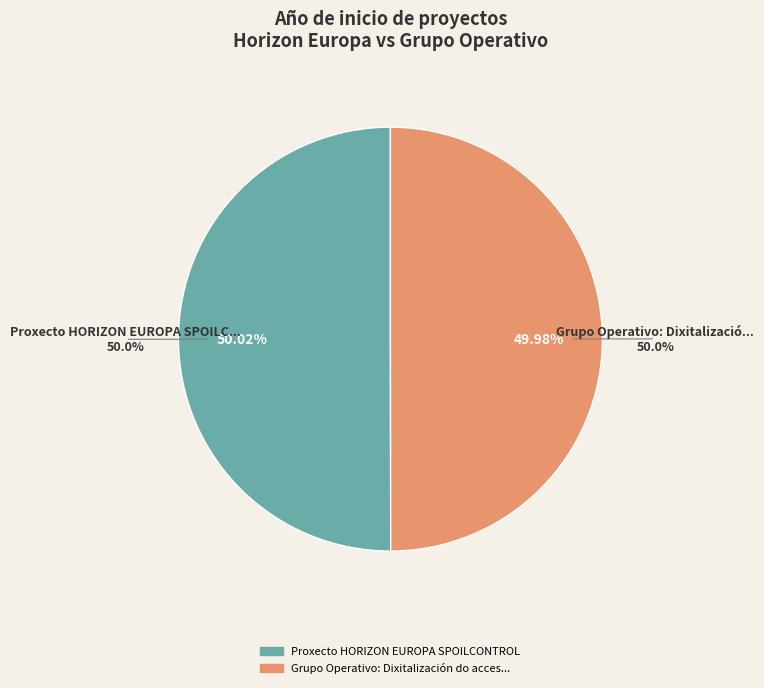

To the nearest percent, what percentage of the pie is Proxecto HORIZON EUROPA SPOILCONTROL?

50%